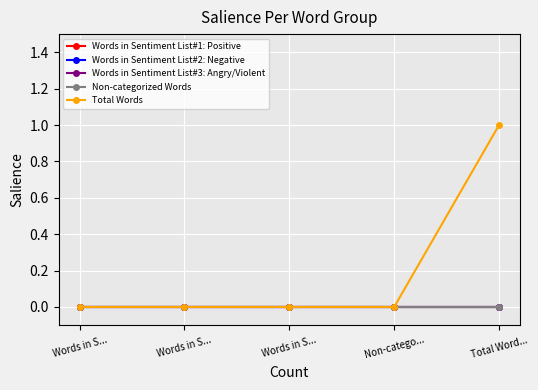

What is the label of the 2nd point from the left?

Words in S...